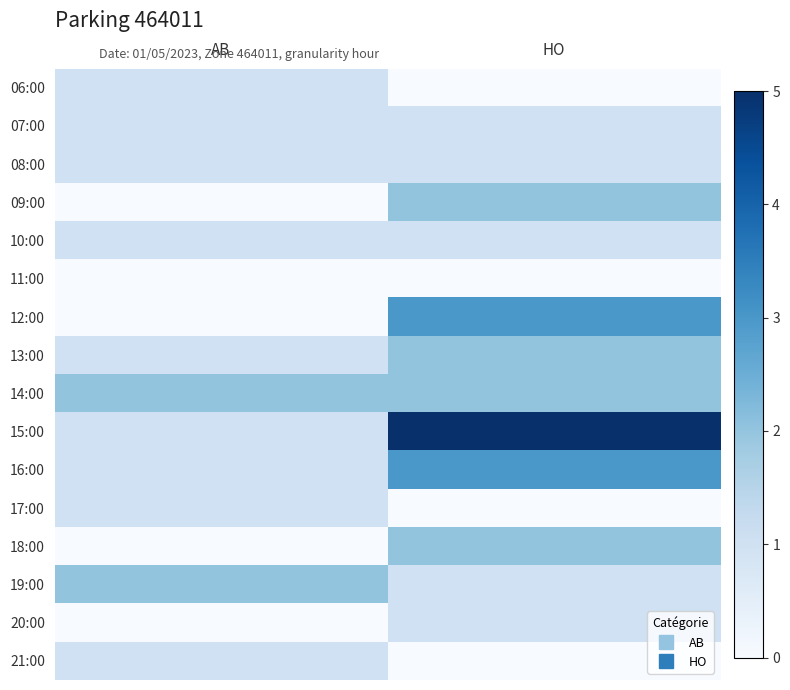

What is the spread (max minus min) of values at HO?

5